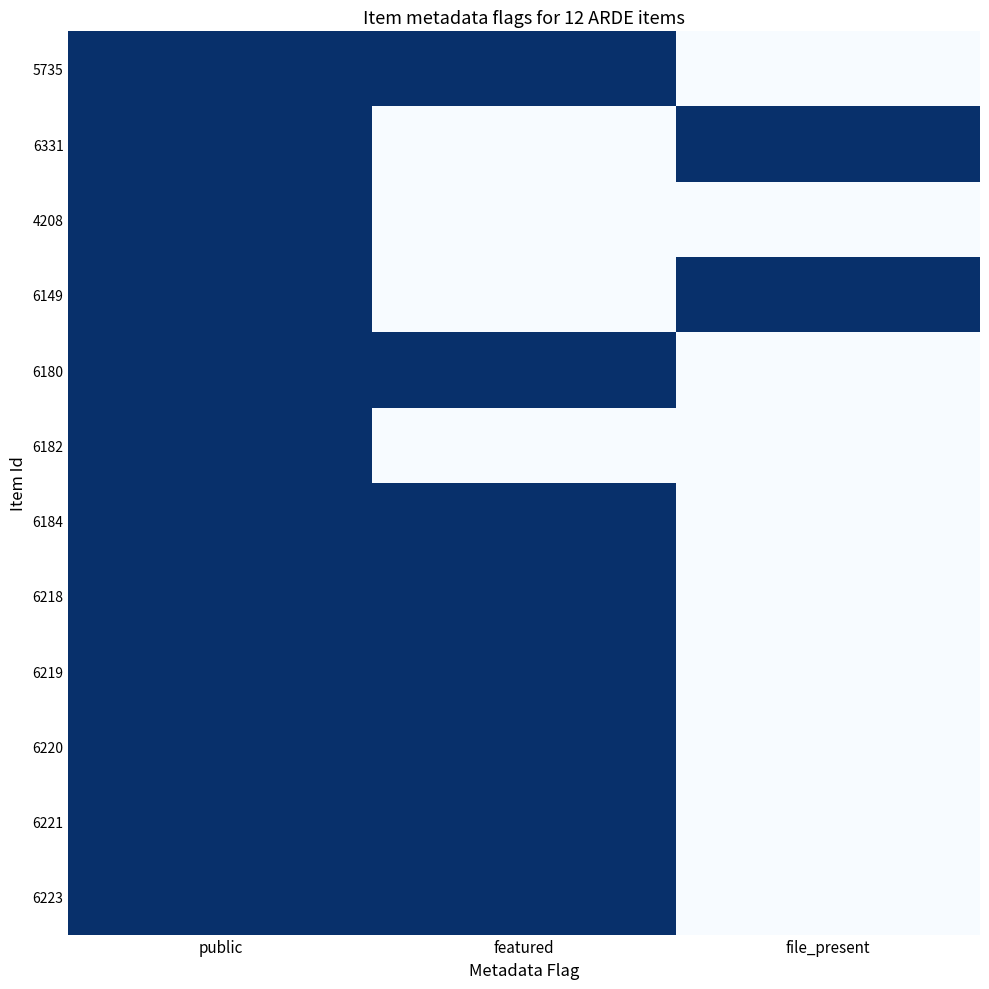

Reading left to right, what are all the values shown in this chart?

5735: public=1	featured=1	file_present=0
6331: public=1	featured=0	file_present=1
4208: public=1	featured=0	file_present=0
6149: public=1	featured=0	file_present=1
6180: public=1	featured=1	file_present=0
6182: public=1	featured=0	file_present=0
6184: public=1	featured=1	file_present=0
6218: public=1	featured=1	file_present=0
6219: public=1	featured=1	file_present=0
6220: public=1	featured=1	file_present=0
6221: public=1	featured=1	file_present=0
6223: public=1	featured=1	file_present=0